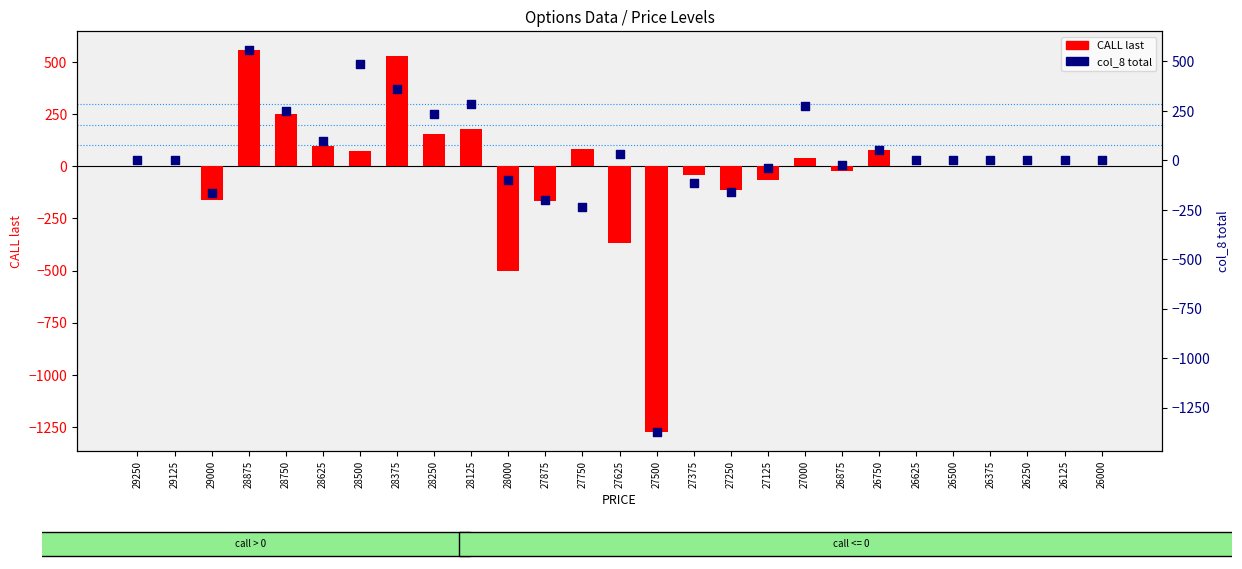

What is the total value across all series at 28000?

-600